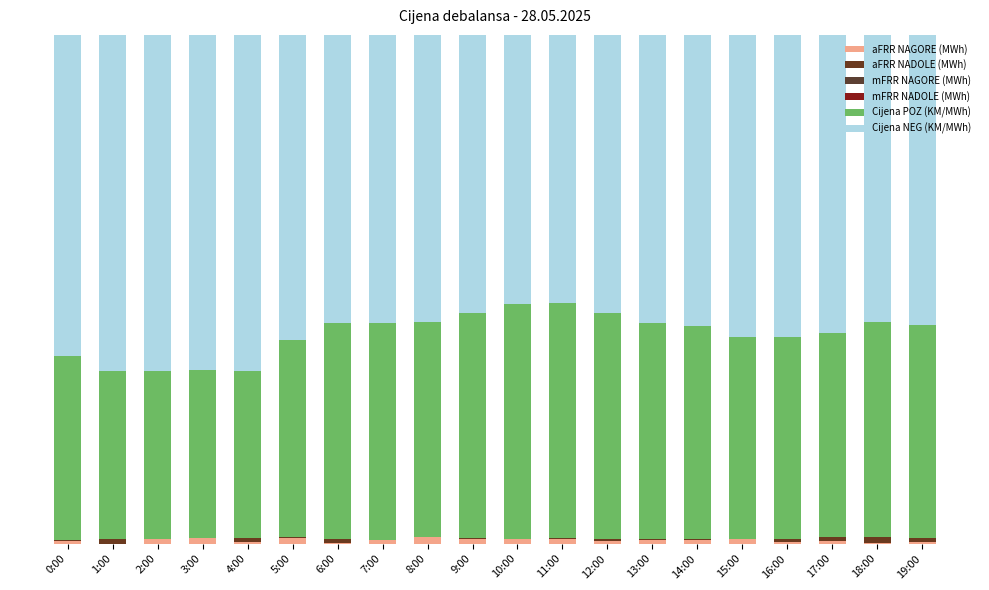

Does the chart contain stacked bars?

Yes